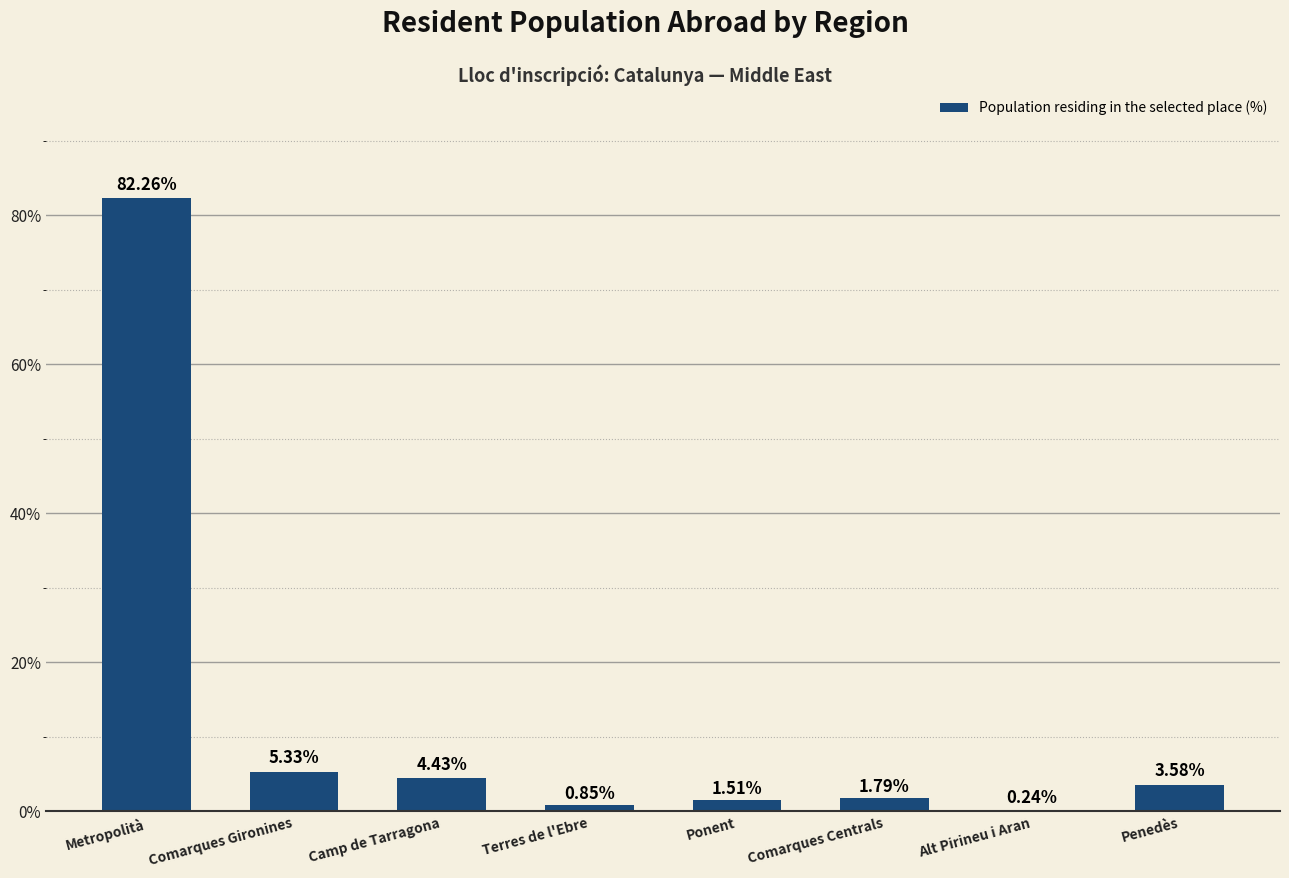

What is the sum of all values?

100.0